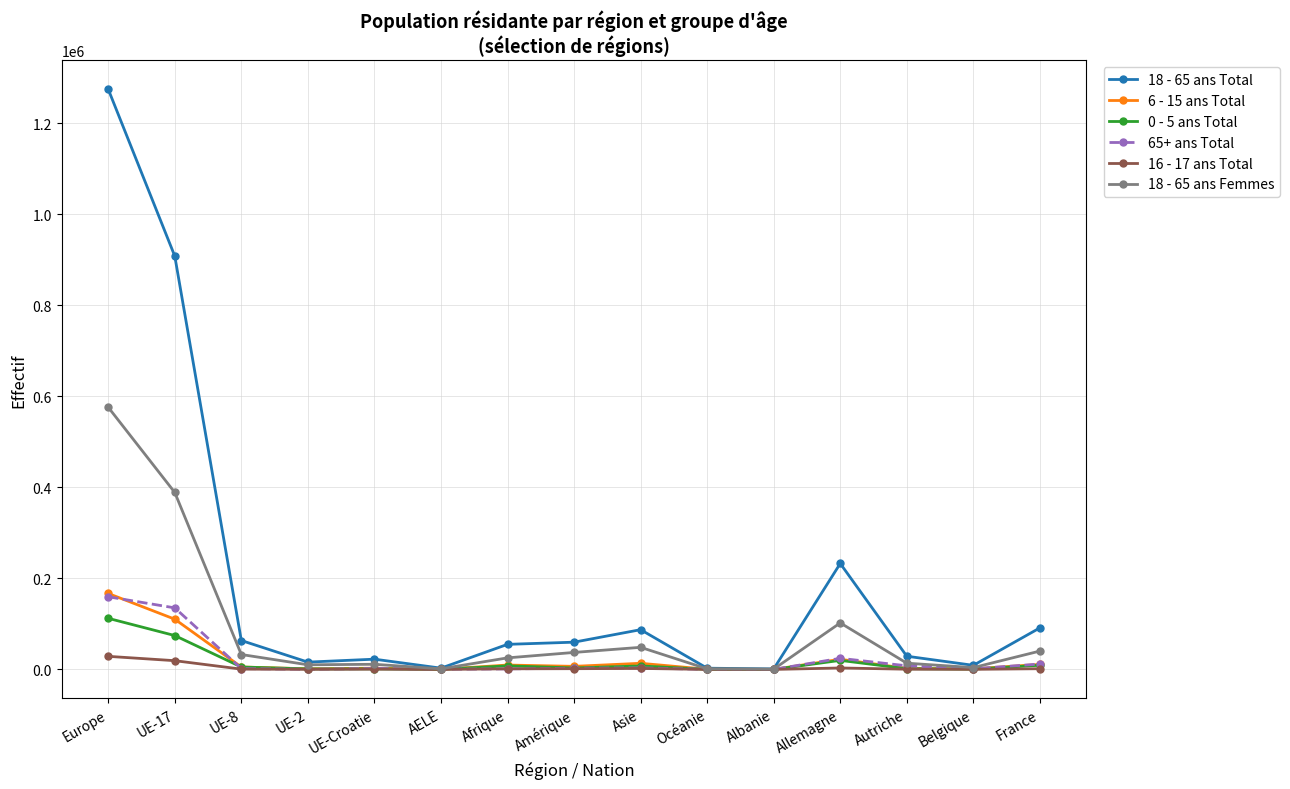

What is the difference between the 18 - 65 ans Total values at Autriche and UE-8?

34535